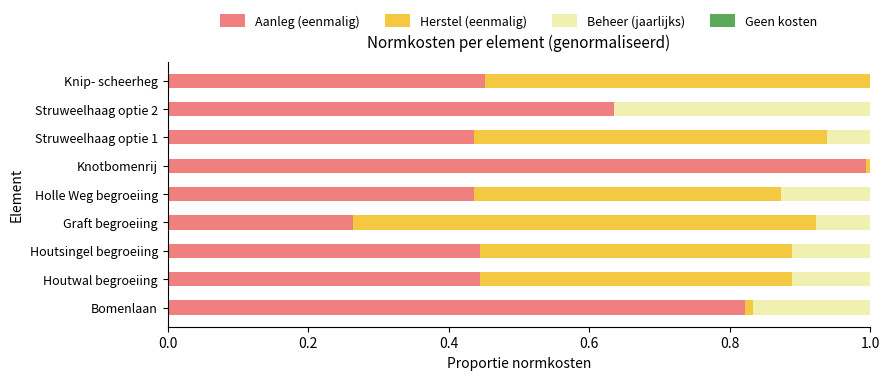

Is it true that Aanleg (eenmalig) equals 0.3 at Knip- scheerheg?

False